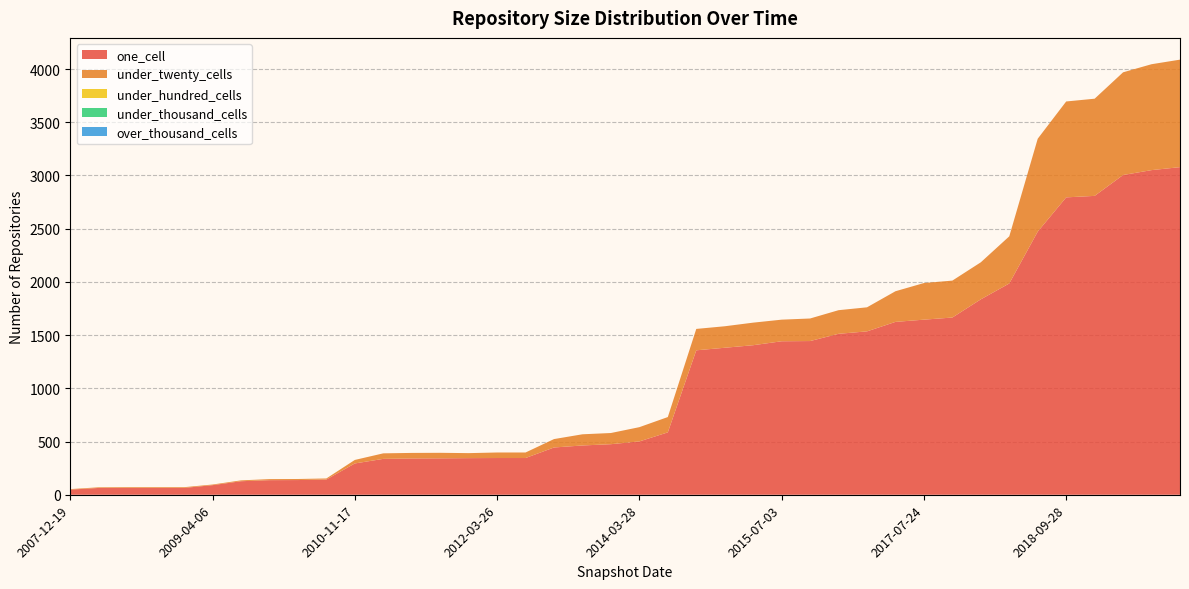

Reading left to right, list all the values displayed in this chart.

one_cell: 48	64	64	64	64	90	127	137	138	143	294	337	341	342	344	345	345	444	463	475	501	586	1357	1381	1405	1442	1444	1512	1535	1624	1645	1665	1836	1985	2472	2794	2808	3004	3050	3078
under_twenty_cells: 5	6	7	7	7	6	8	10	10	10	33	52	52	52	47	52	52	79	105	105	134	144	201	202	212	203	212	222	226	288	344	347	348	443	873	901	913	965	995	1010
under_hundred_cells: 0	0	0	0	0	0	0	0	0	0	0	0	0	0	0	0	0	0	0	0	0	0	0	0	0	0	0	0	0	0	0	0	0	0	0	0	0	0	0	0
under_thousand_cells: 0	0	0	0	0	0	0	0	0	0	0	0	0	0	0	0	0	0	0	0	0	0	0	0	0	0	0	0	0	0	0	0	0	0	0	0	0	0	0	0
over_thousand_cells: 0	0	0	0	0	0	0	0	0	0	0	0	0	0	0	0	0	0	0	0	0	0	0	0	0	0	0	0	0	0	0	0	0	0	0	0	0	0	0	0